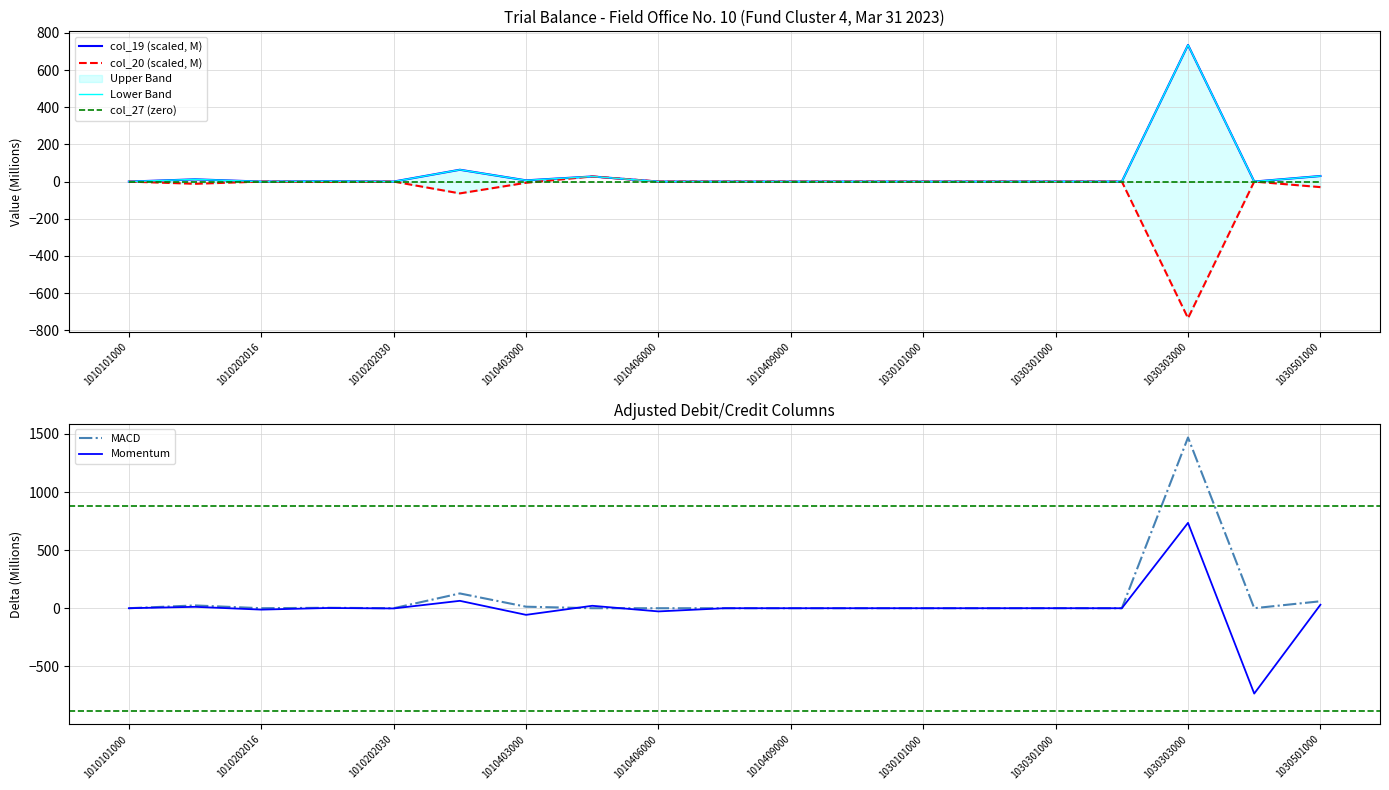

What is the value of the col_20 (scaled, M) point at the 2nd from the left?

-12.0